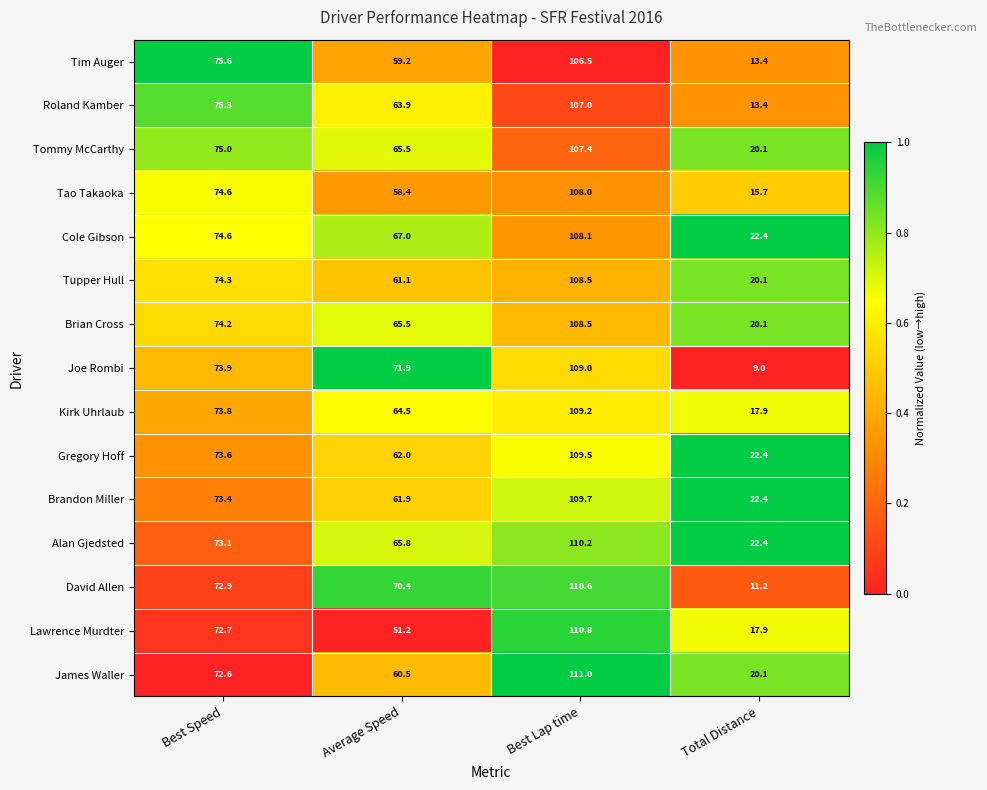

Between Best Speed and Average Speed, which series saw the biggest shift?

Lawrence Murdter